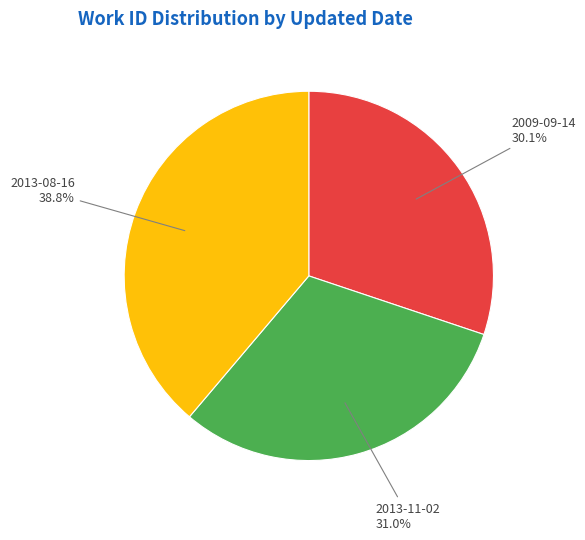

To the nearest percent, what is the difference between the largest and smallest slice percentages?

9%